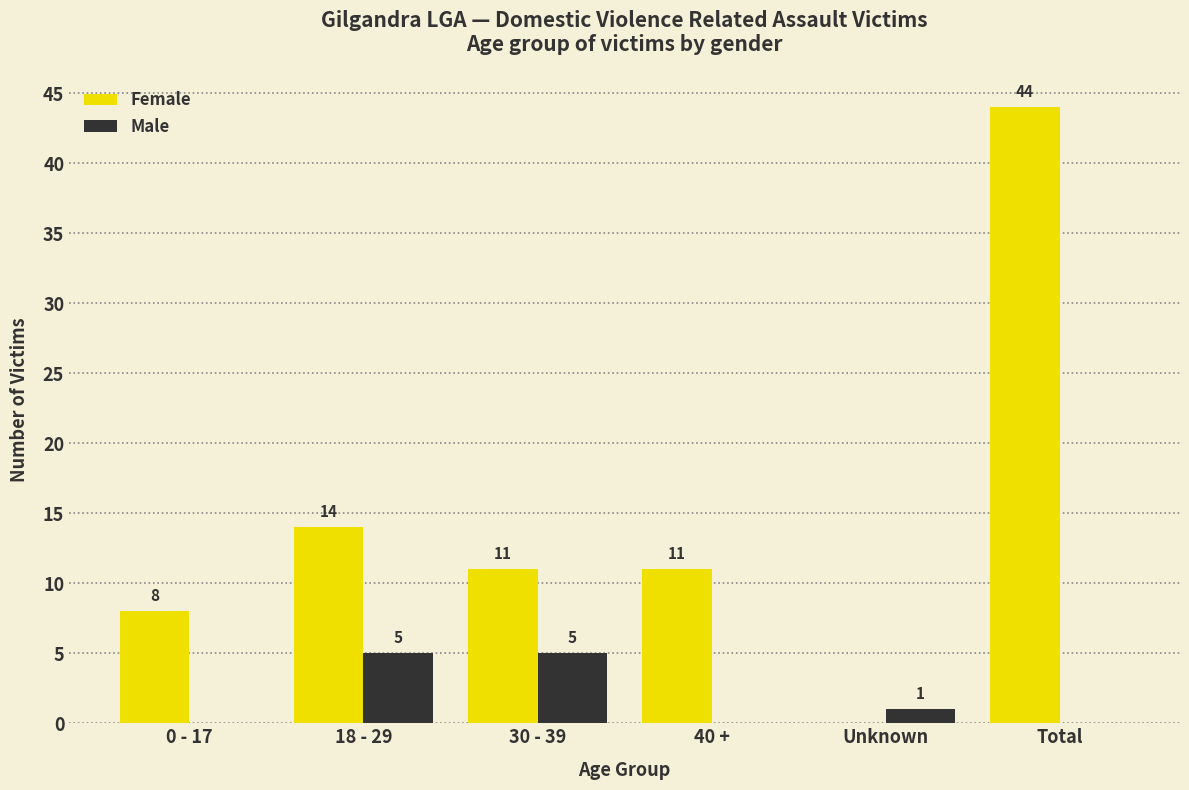

How many distinct data groups are displayed?

2